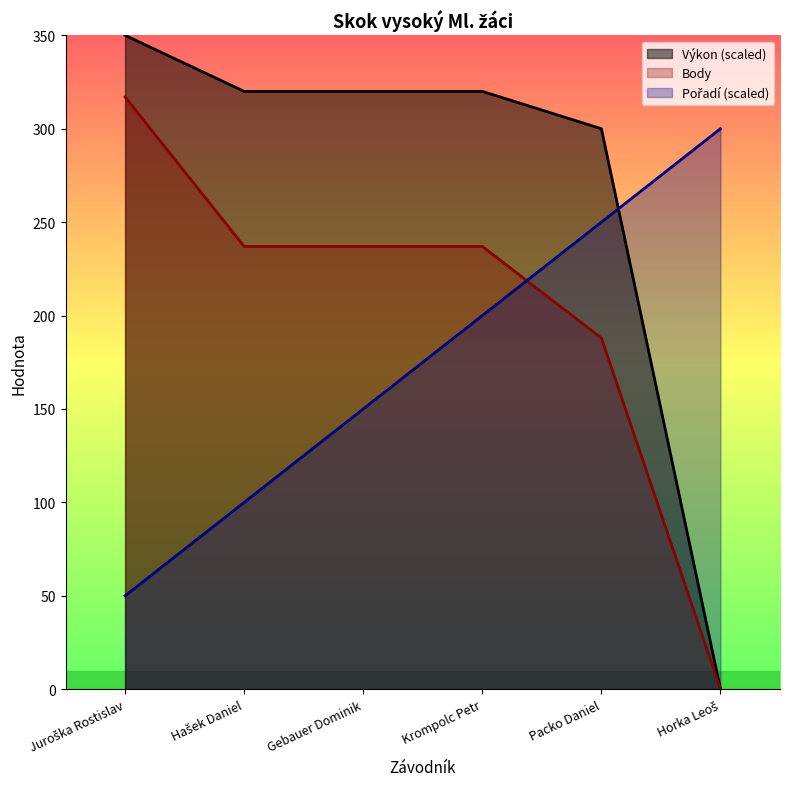

Where is Body nearest to the value 158?

Packo Daniel